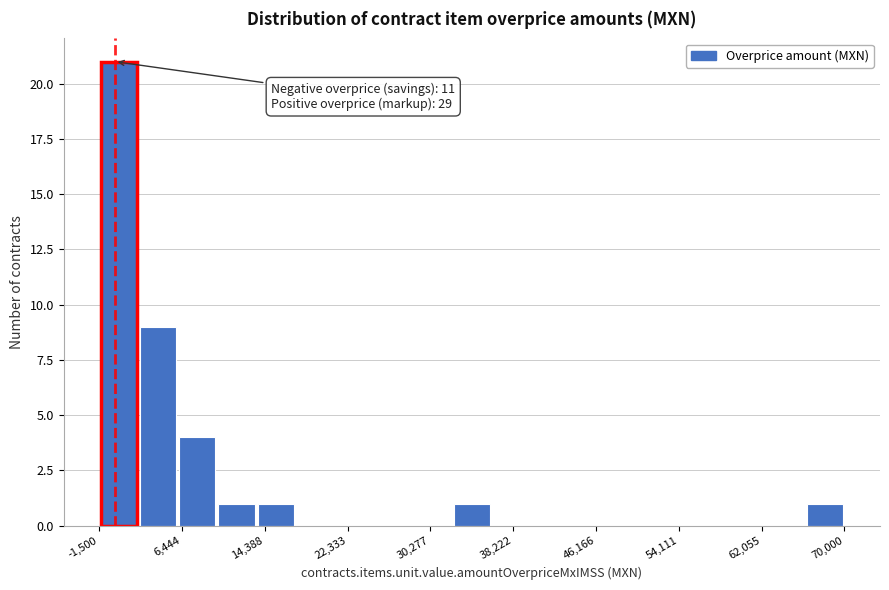

Read against the x-axis, roughly where is the centre of the tallest bar?

0